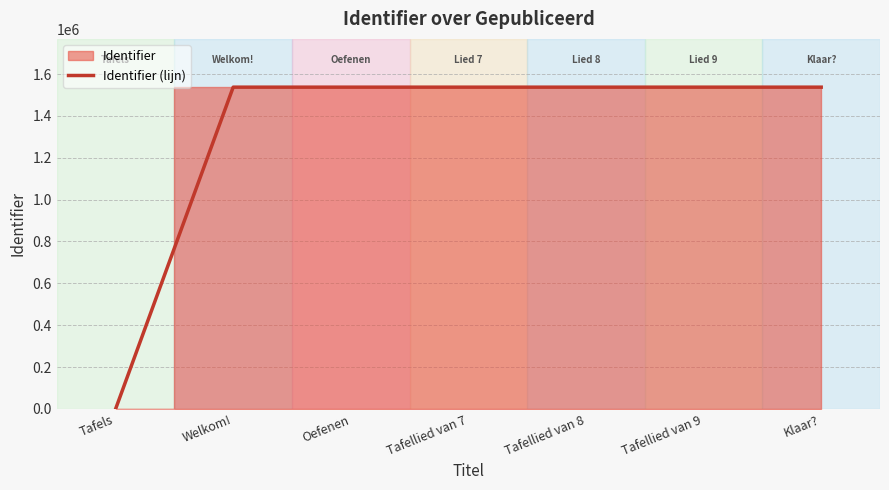

What is the ratio of the value at Tafellied van 8 to the value at Klaar??

1.0